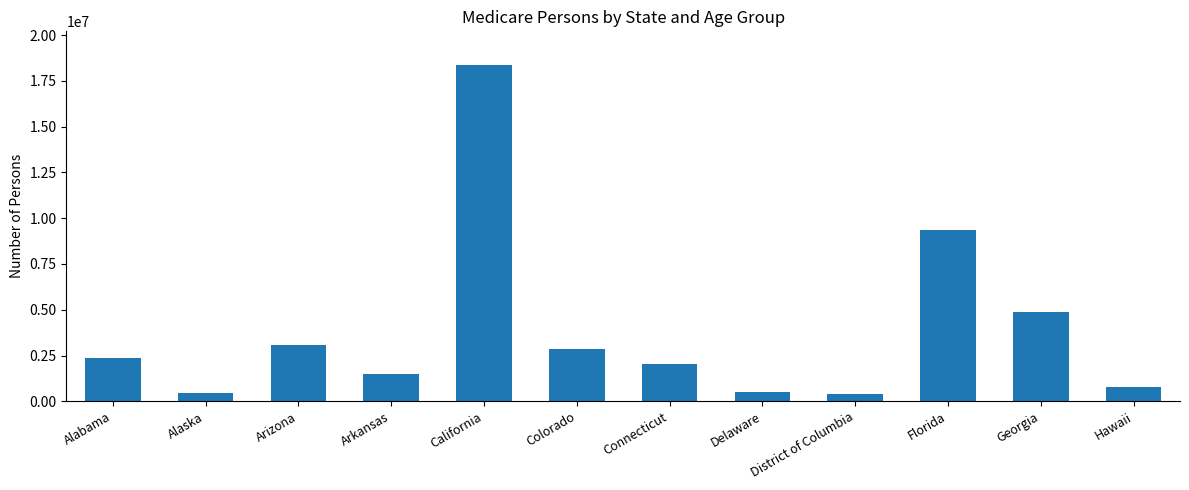

What is the ratio of the value at Delaware to the value at Florida?

0.1